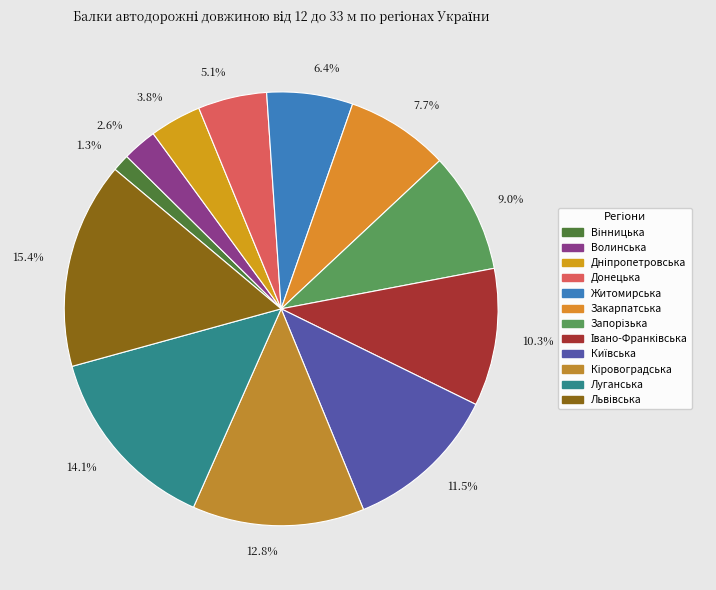

To the nearest percent, what is the average slice percentage?

8%